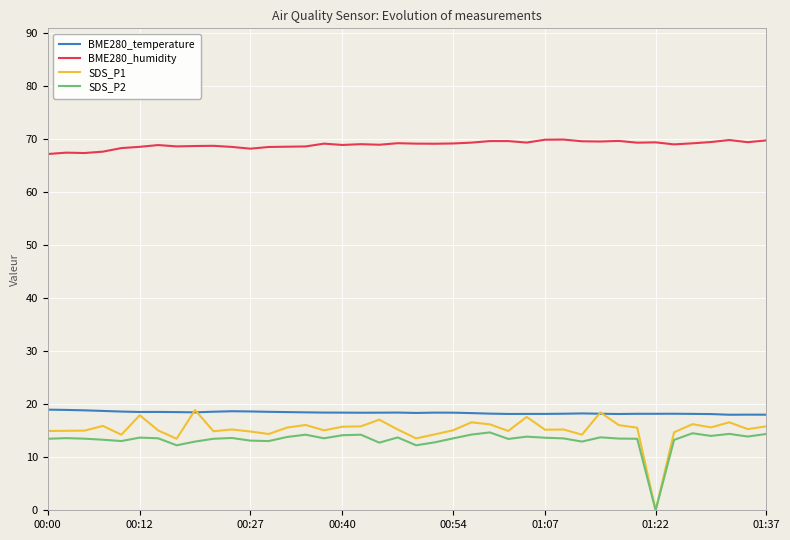

How many lines are shown in the chart?

4